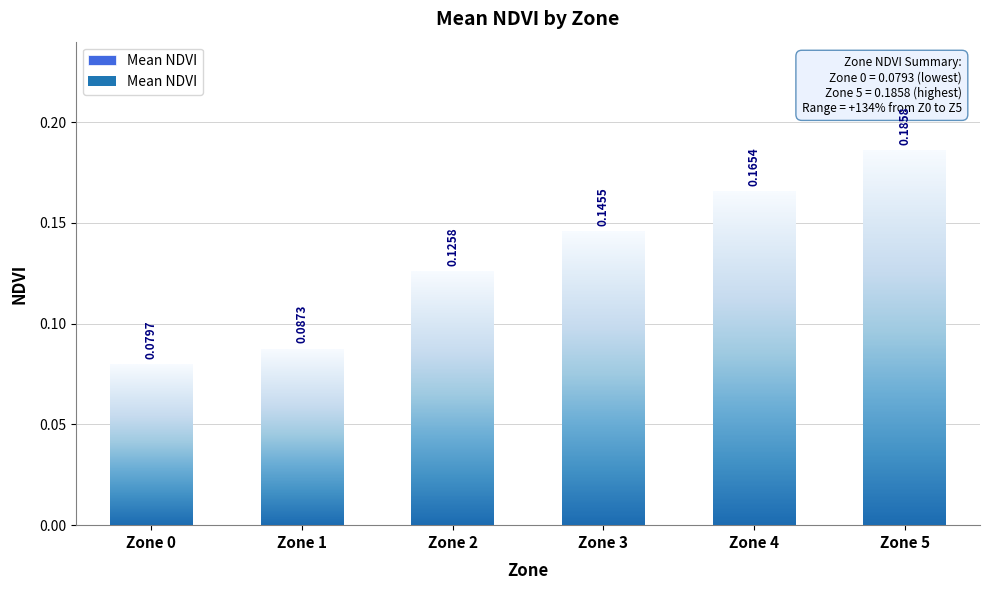

Are the bars grouped side by side (vs. stacked)?

No